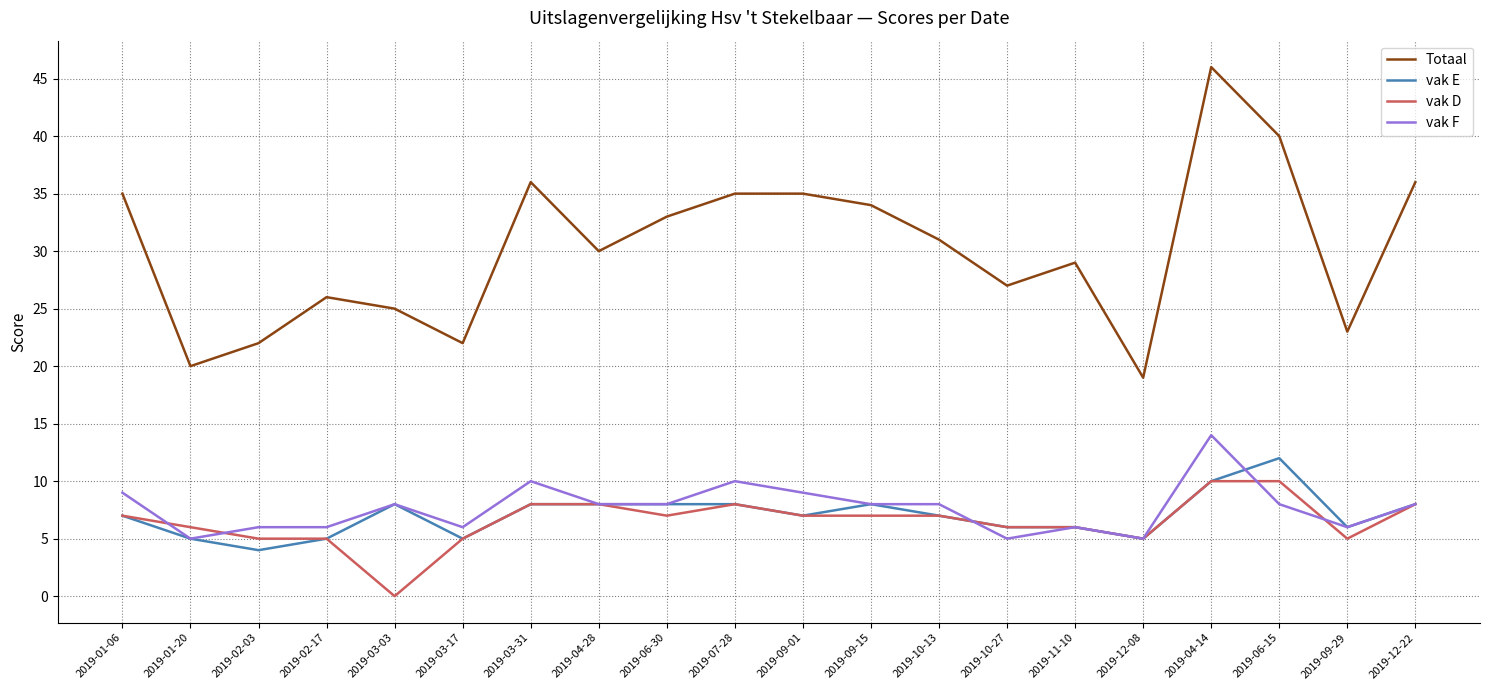

What is the average value of the vak F series?

8